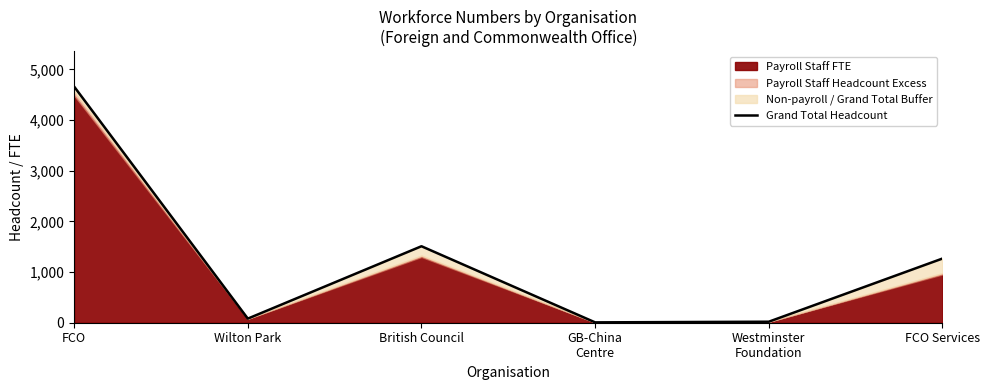

Does the chart display data point markers on the line(s)?

No